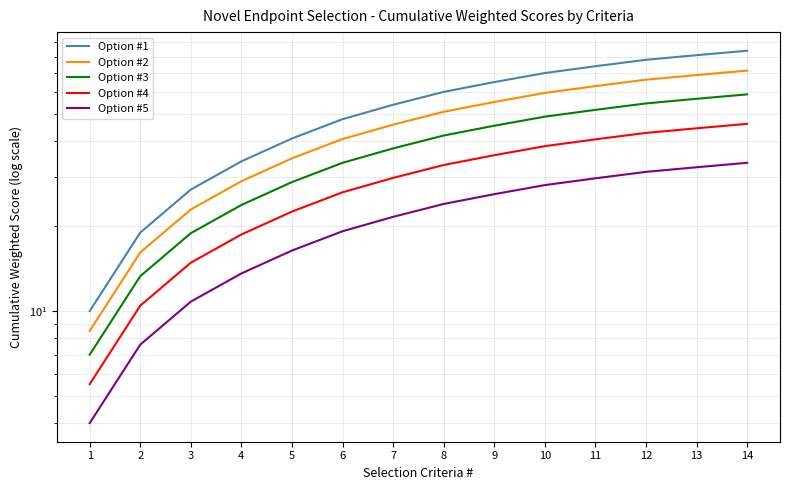

How many values in the Option #3 series exceed 42?

6